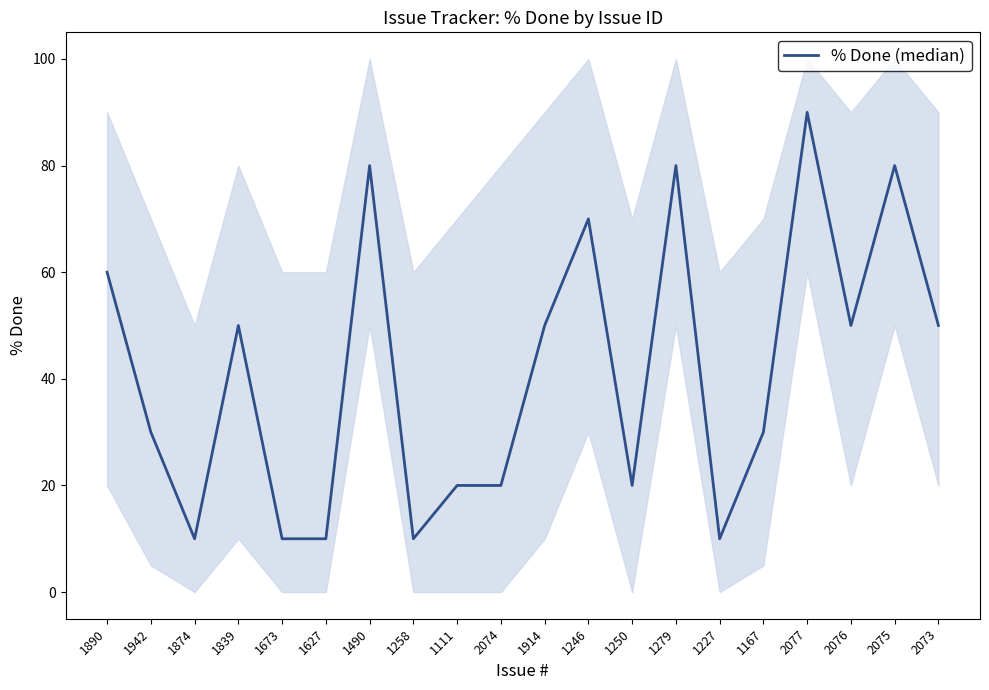

At which category does the data reach its first local peak?

1839